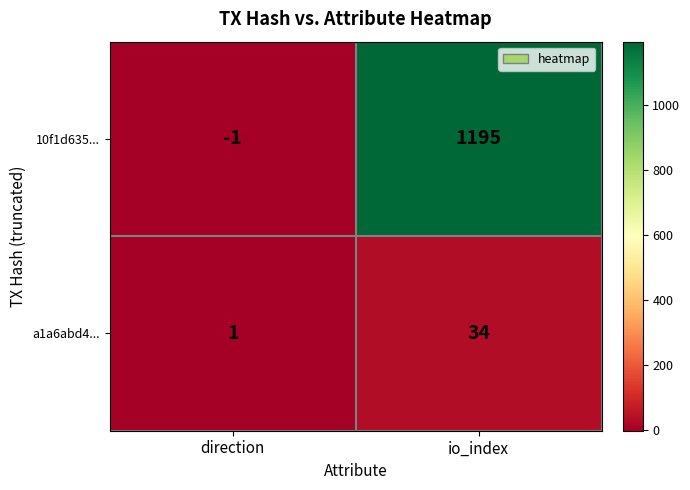

Rank the series at io_index from highest to lowest value.

10f1d635..., a1a6abd4...